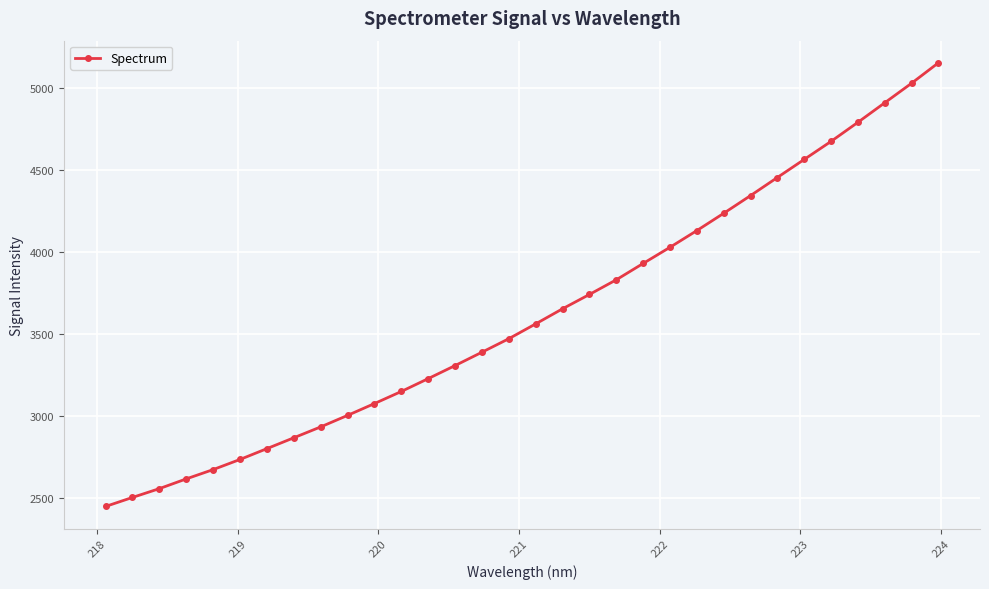

What is the value of the 20th point from the left?

3833.2